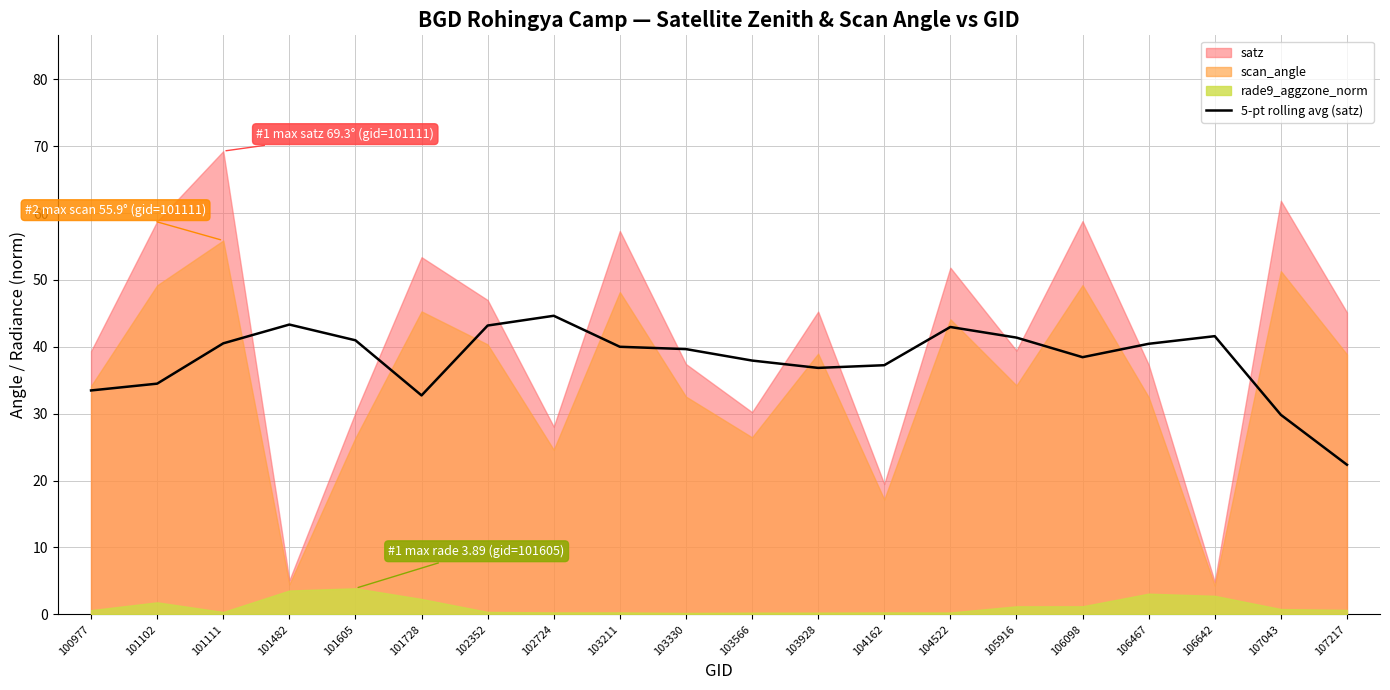

True or false: 5-pt rolling avg (satz) has a value of 11.4 at 106098.

False